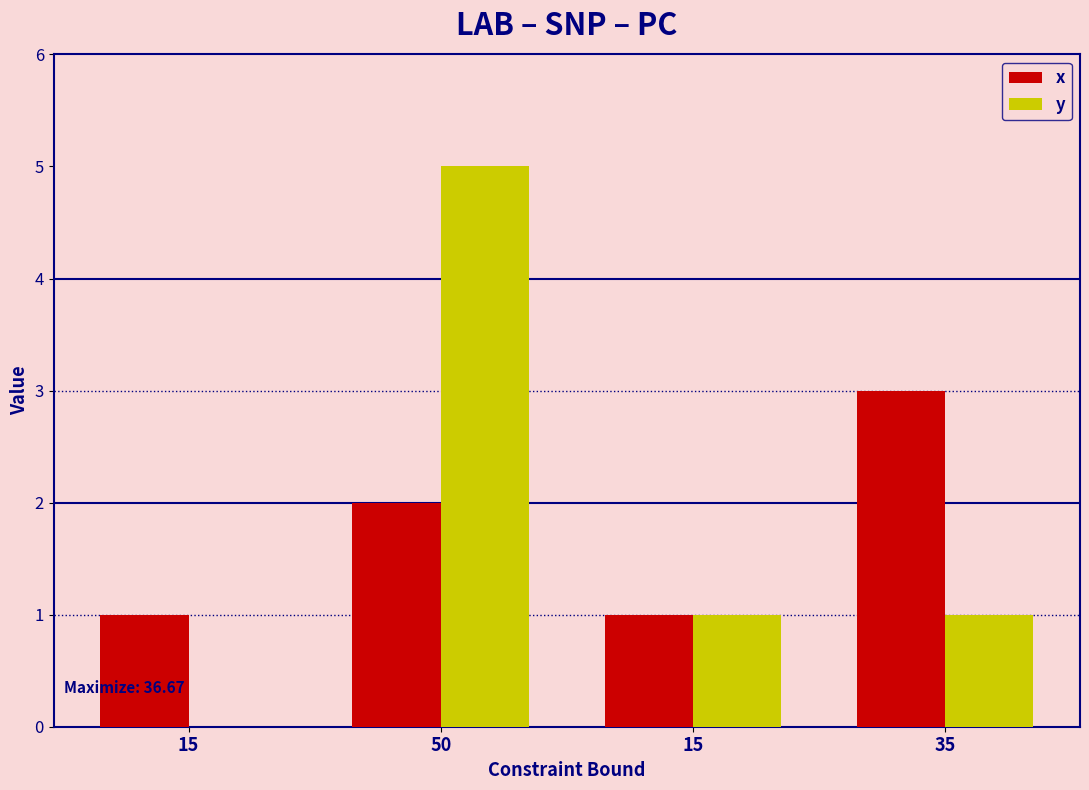

Rank the series at 35 from highest to lowest value.

x, y